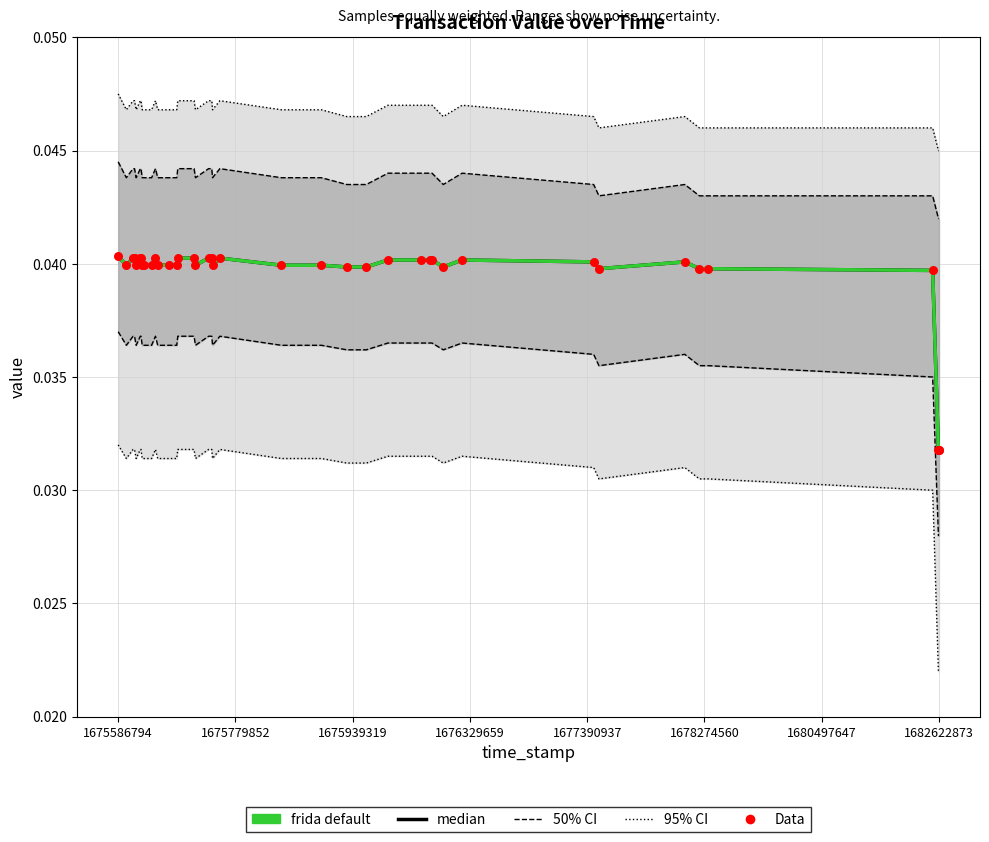

At which category is the sum across all series the highest?

1675586794